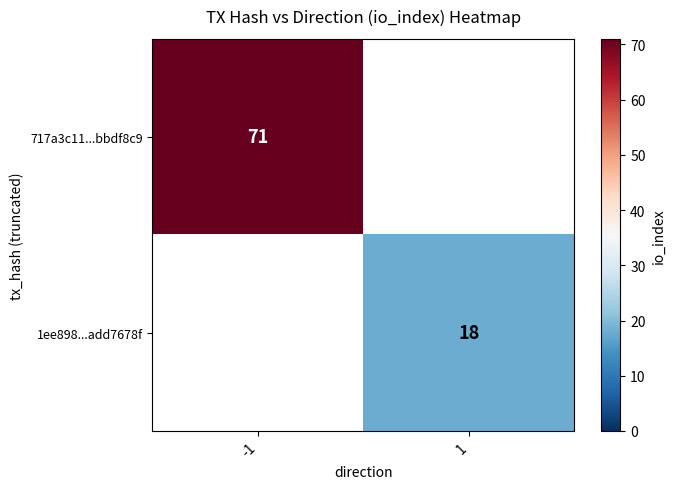

The value of 1ee898...add7678f at 1 is 18. True or false?

True